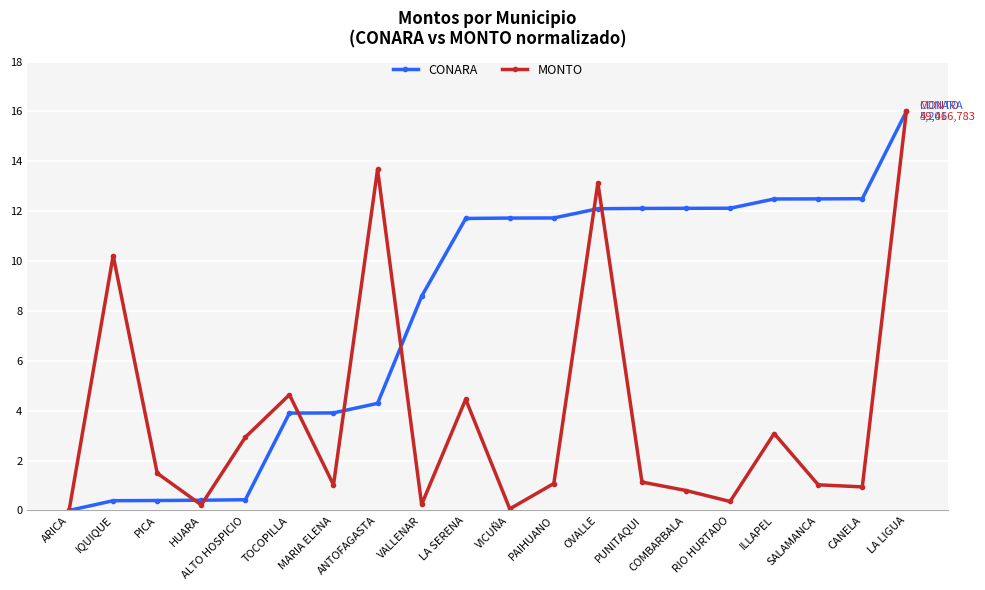

What is the sum of all CONARA values?

159.4